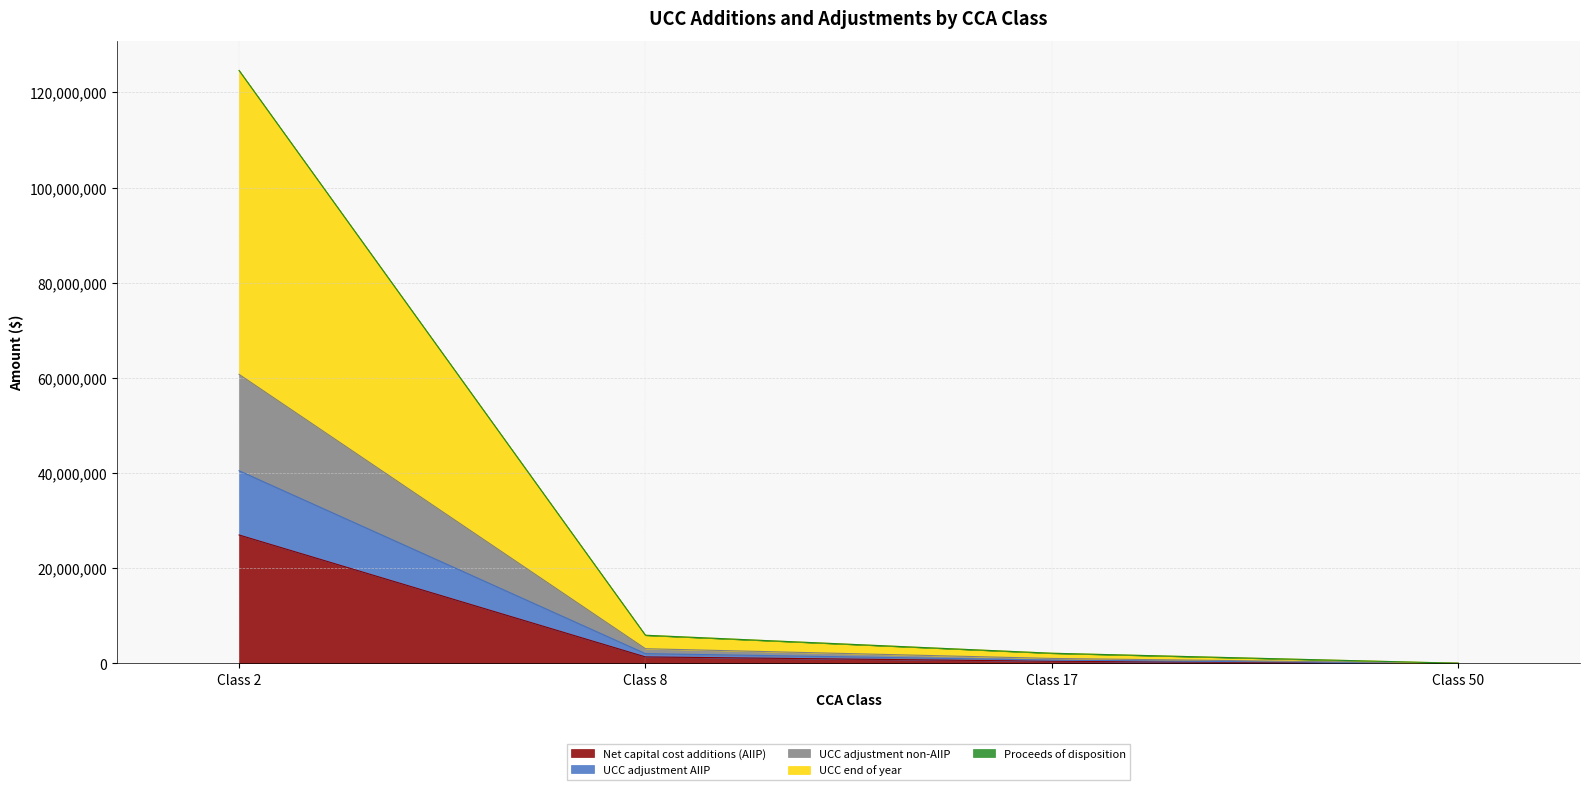

Rank the categories by UCC adjustment non-AIIP value from highest to lowest.

Class 2, Class 8, Class 17, Class 50